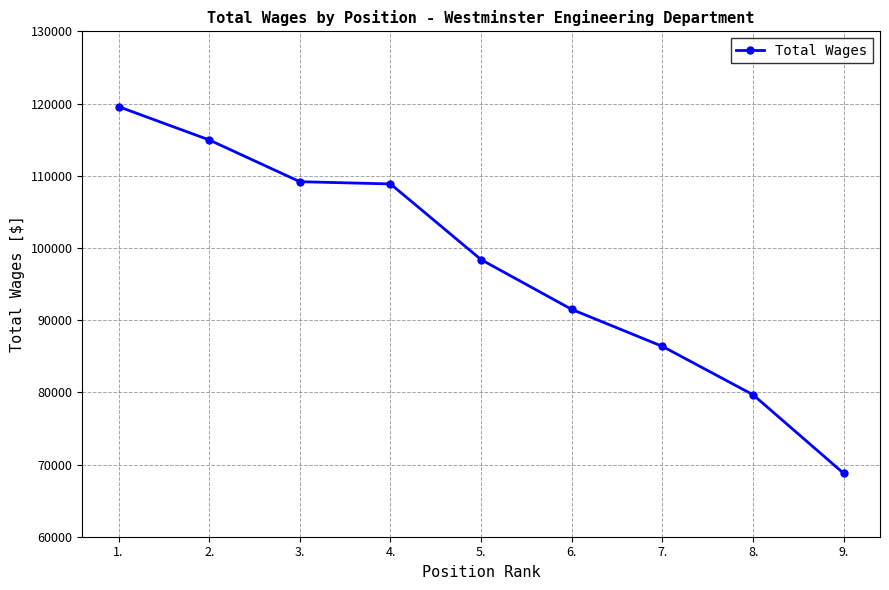

What is the value of the 3rd point from the left?

109174